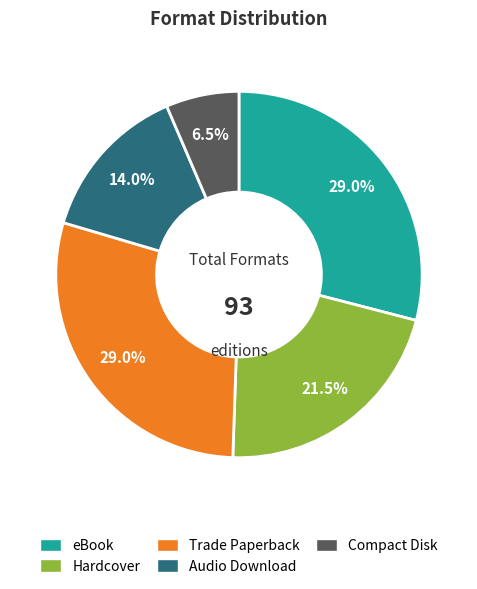

What percentage is NOT represented by eBook?

71.0%